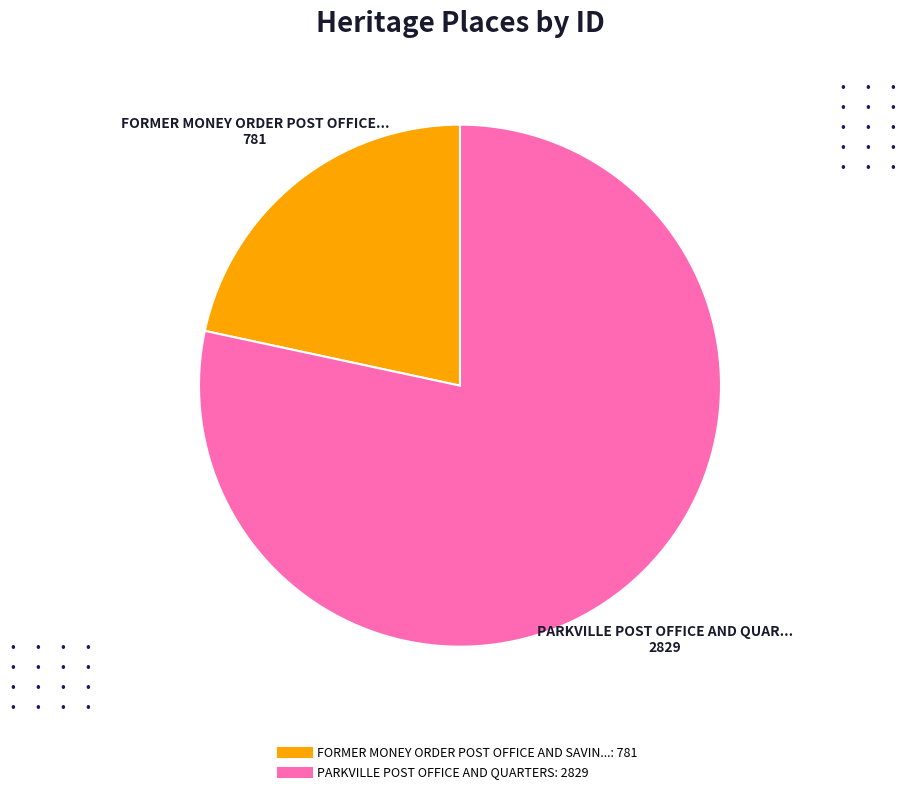

How many slices are in this pie chart?

2